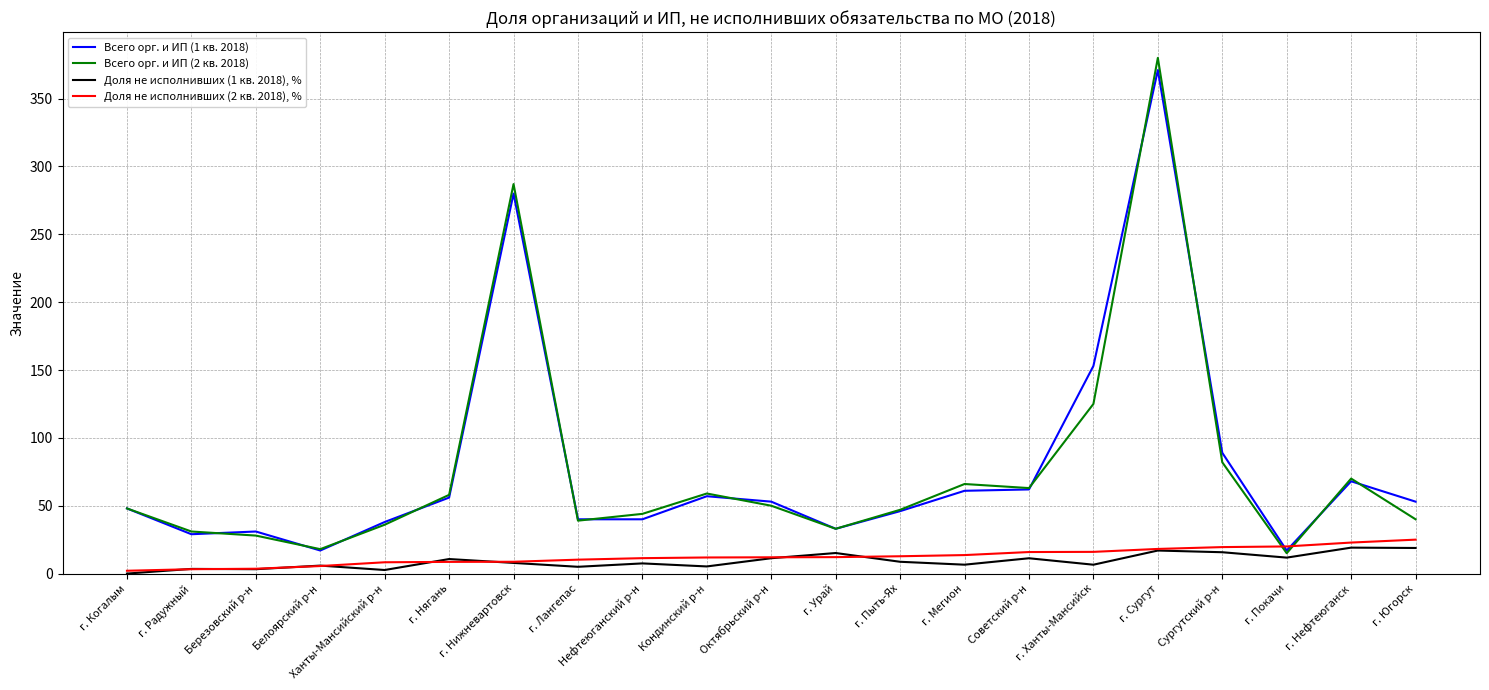

What is the average value of the Всего орг. и ИП (1 кв. 2018) series?

78.2